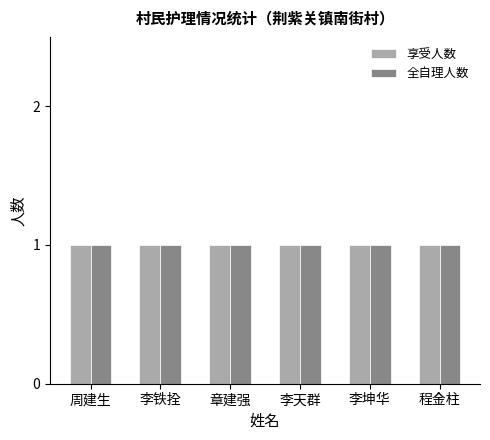

Rank the categories by 全自理人数 value from highest to lowest.

周建生, 李铁拴, 章建强, 李天群, 李坤华, 程金柱